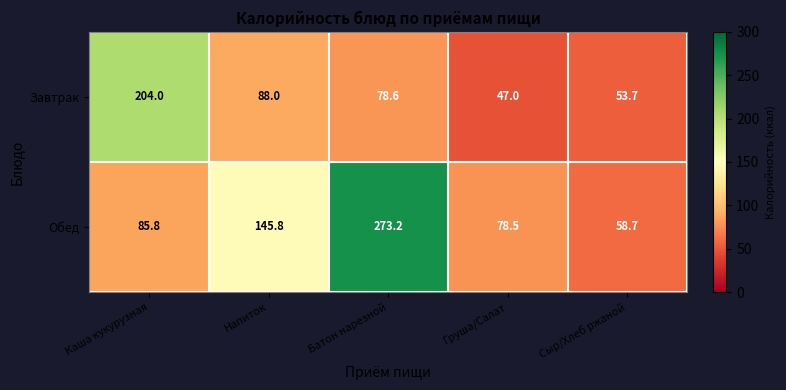

What value does the Завтрак series have at Батон нарезной?

78.6